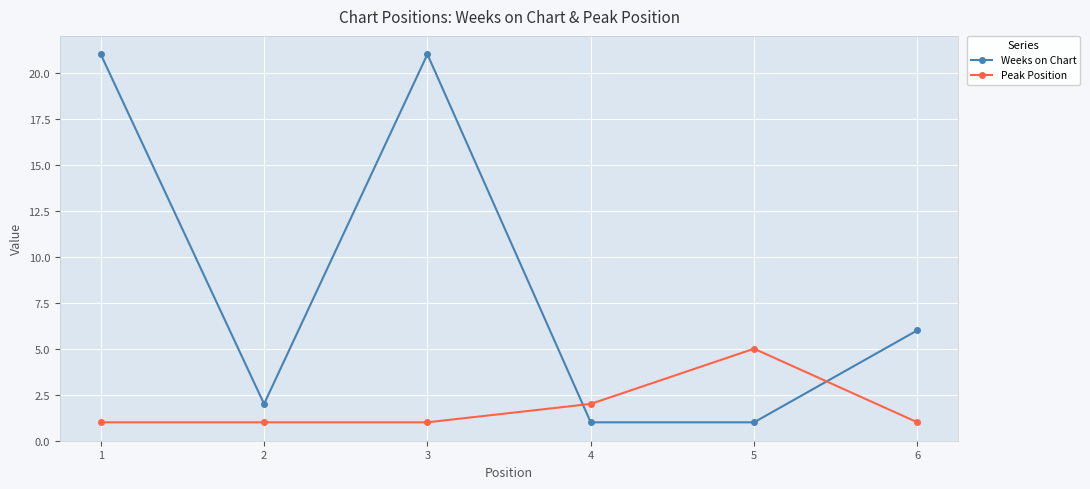

Is this an area chart (filled region under the line)?

No